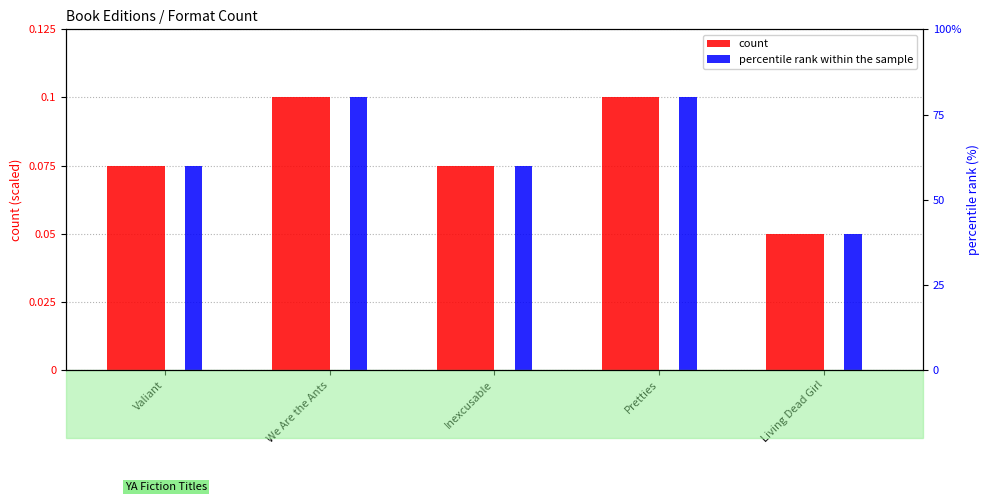

Which series has the largest range (max minus min)?

count